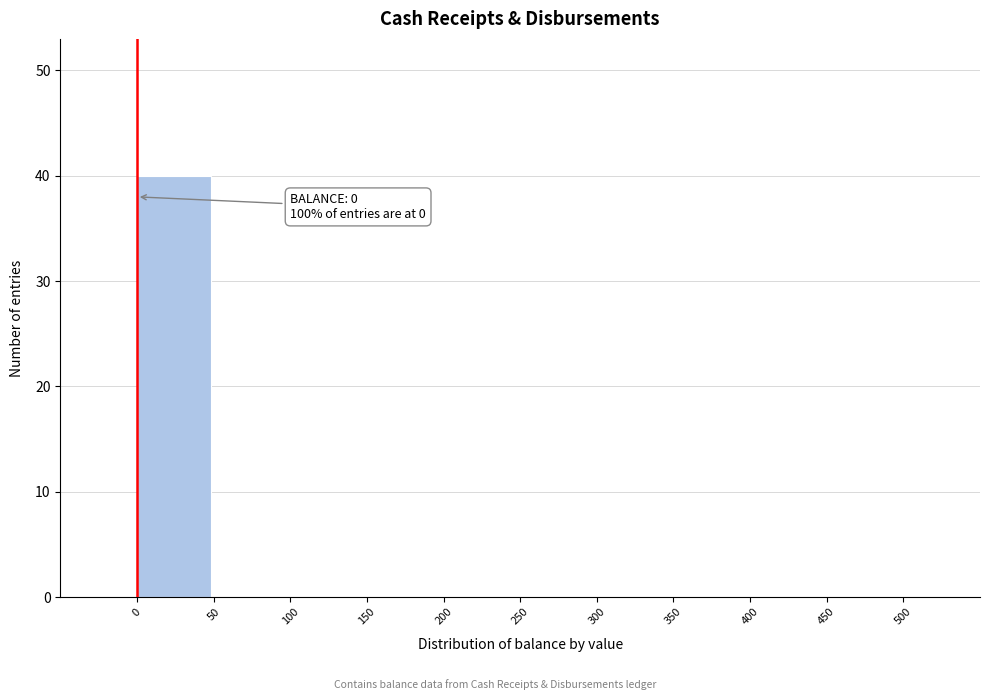

Which range on the x-axis has the tallest bar?

0 to 50